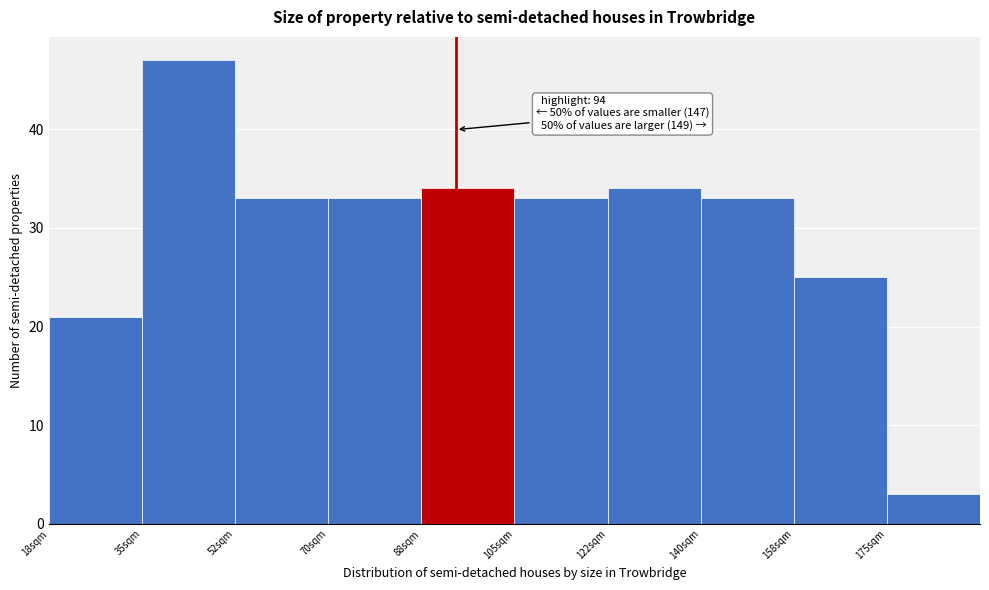

Which range on the x-axis has the tallest bar?

35.0 to 52.5